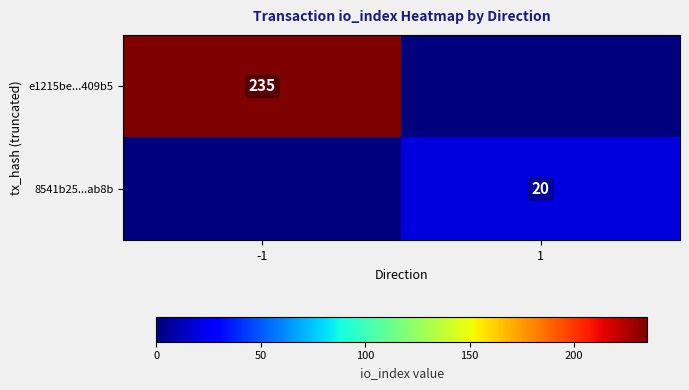

The 8541b25...ab8b series shows 20 at 1. True or false?

True